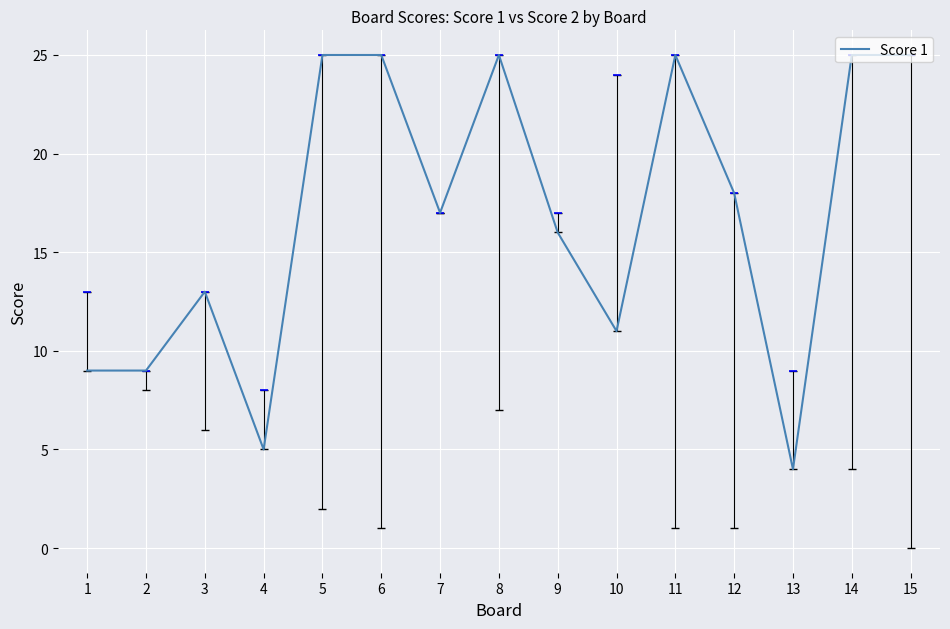

Reading left to right, what are all the values shown in this chart?

9	9	13	5	25	25	17	25	16	11	25	18	4	25	25